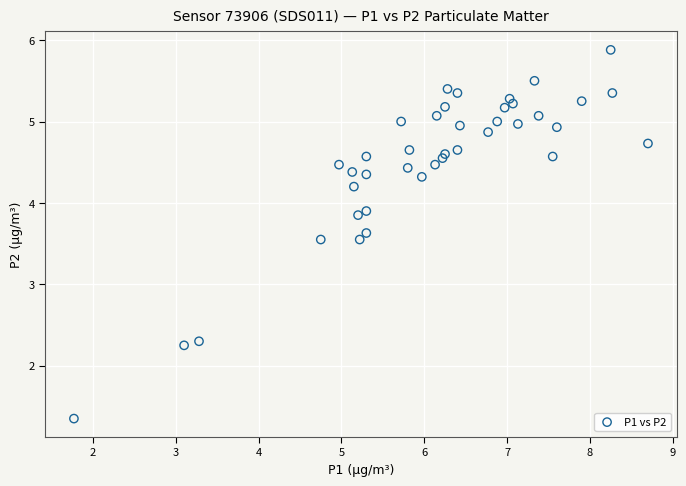

What is the range of X values (max minus min)?

6.9